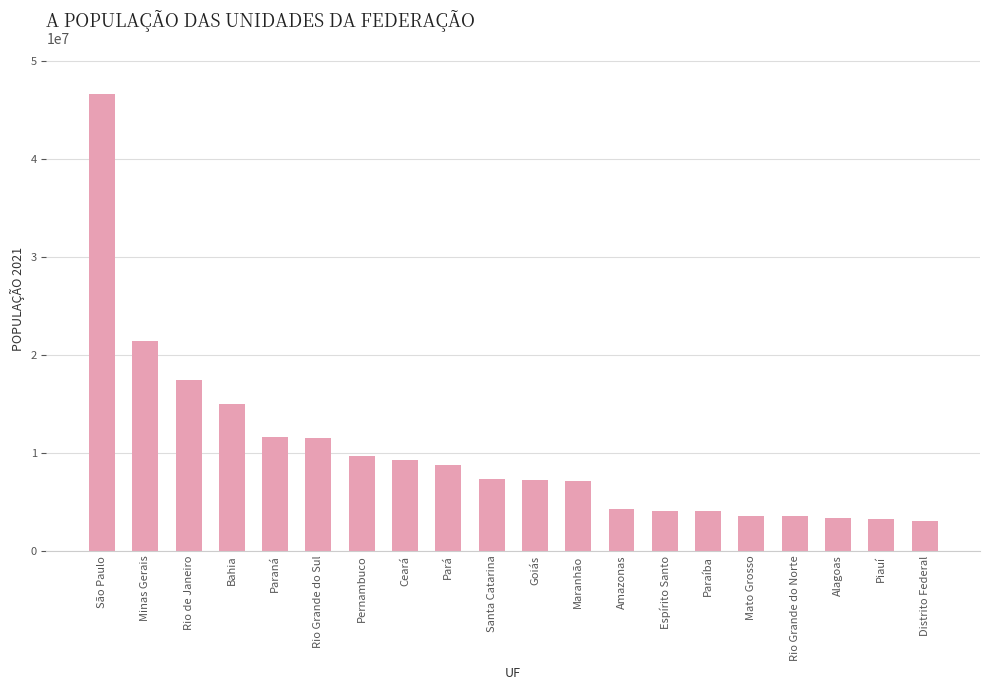

What is the label of the 1st bar from the left?

São Paulo